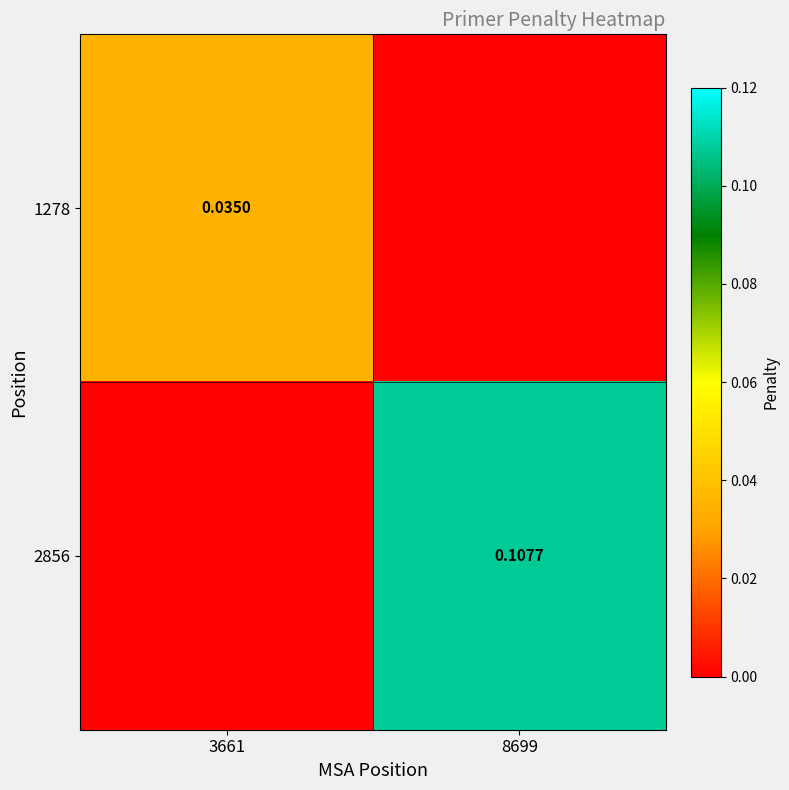

At how many categories does at least one series exceed 0?

2